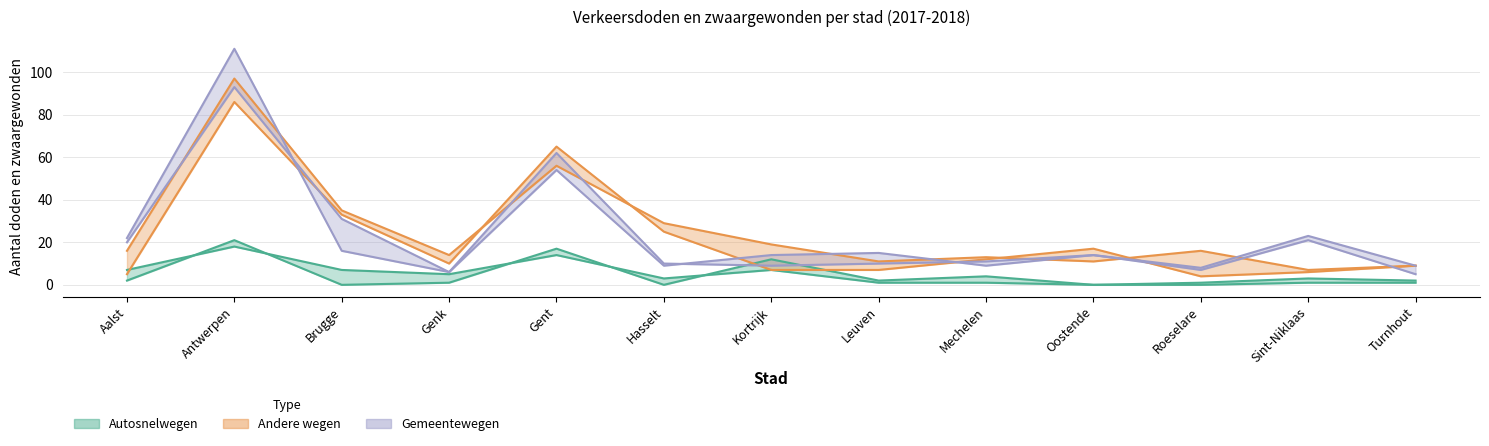

Reading left to right, transcribe all the data shown in this chart.

Autosnelwegen 2017: 7	18	7	5	14	3	7	1	1	0	1	3	2
Autosnelwegen 2018: 2	21	0	1	17	0	12	2	4	0	0	1	1
Andere wegen 2017: 5	86	33	10	65	25	7	7	12	17	4	6	9
Andere wegen 2018: 16	97	35	14	56	29	19	11	13	11	16	7	9
Gemeentewegen 2017: 22	111	16	6	62	10	9	10	11	14	7	21	5
Gemeentewegen 2018: 20	93	31	6	54	9	14	15	9	14	8	23	9